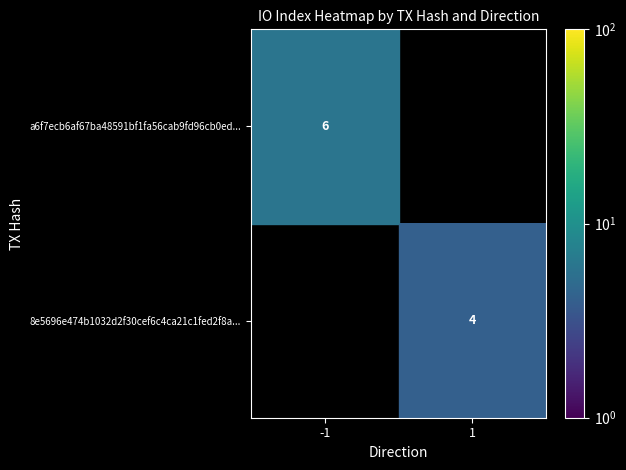

Is it true that a6f7ecb6af67ba48591bf1fa56cab9fd96cb0ed... equals 6 at -1?

True